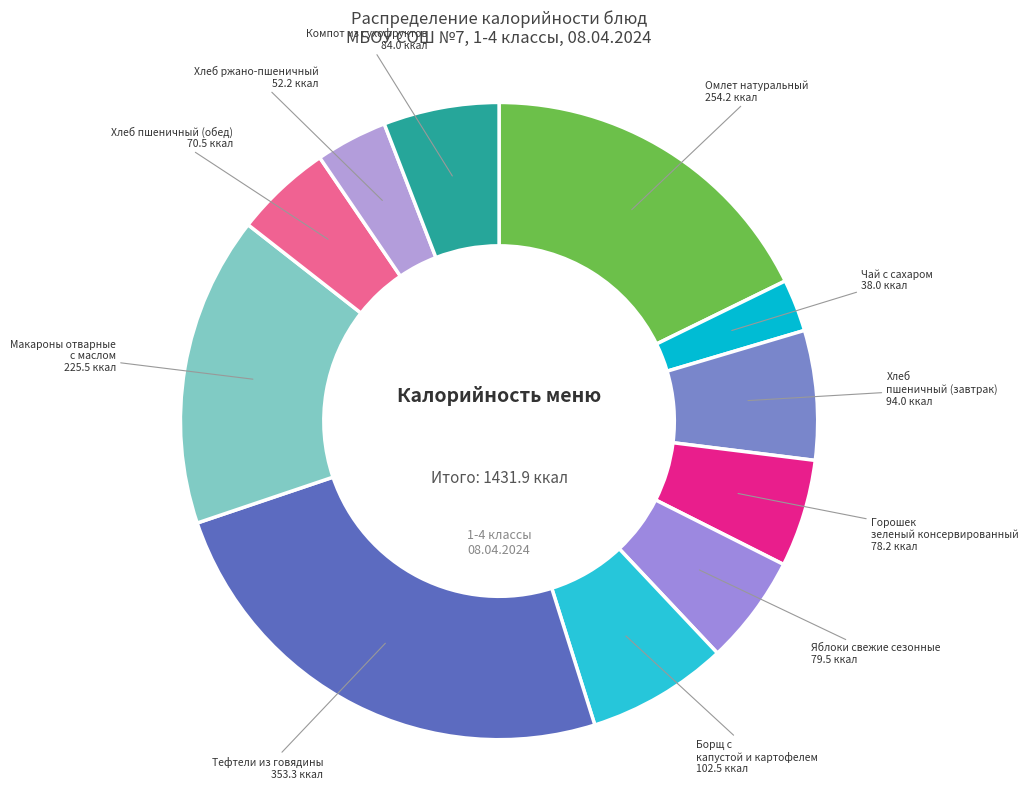

Does Горошек зеленый консервированный represent more than half of the total?

No